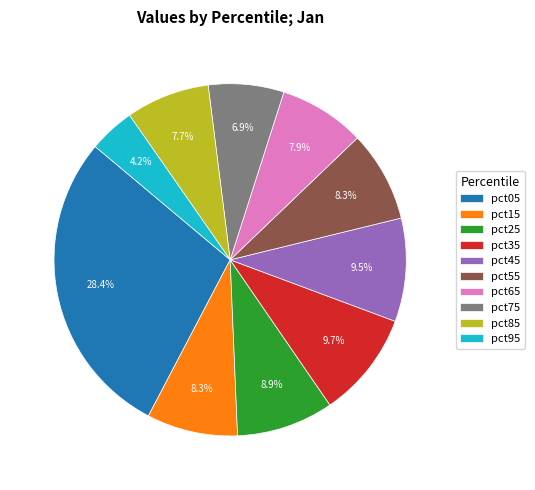

To the nearest percent, what is the average slice percentage?

10%